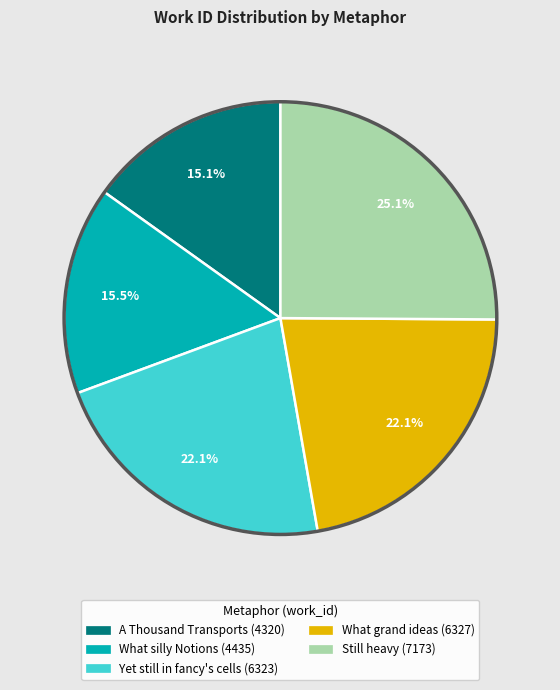

Does any single category account for the majority?

No